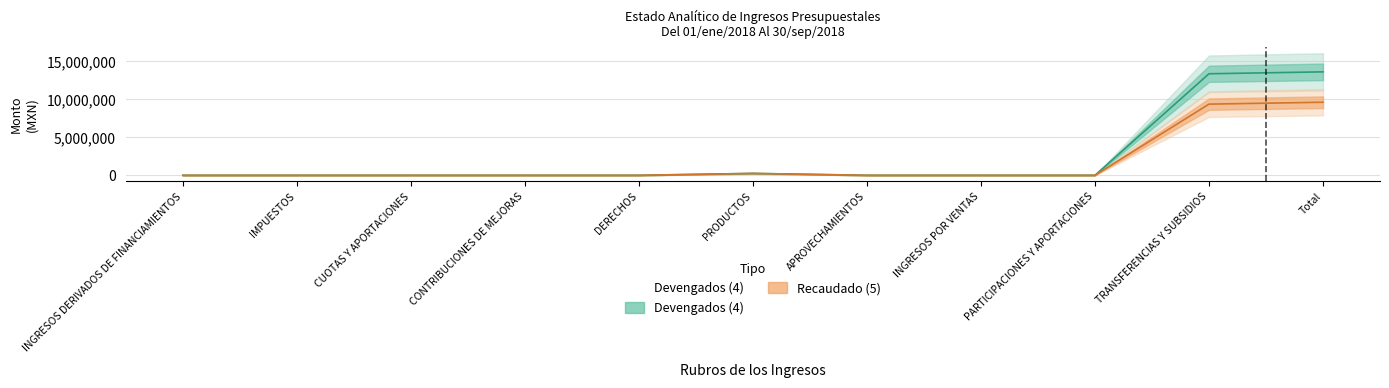

What is the label of the 7th point from the left?

APROVECHAMIENTOS